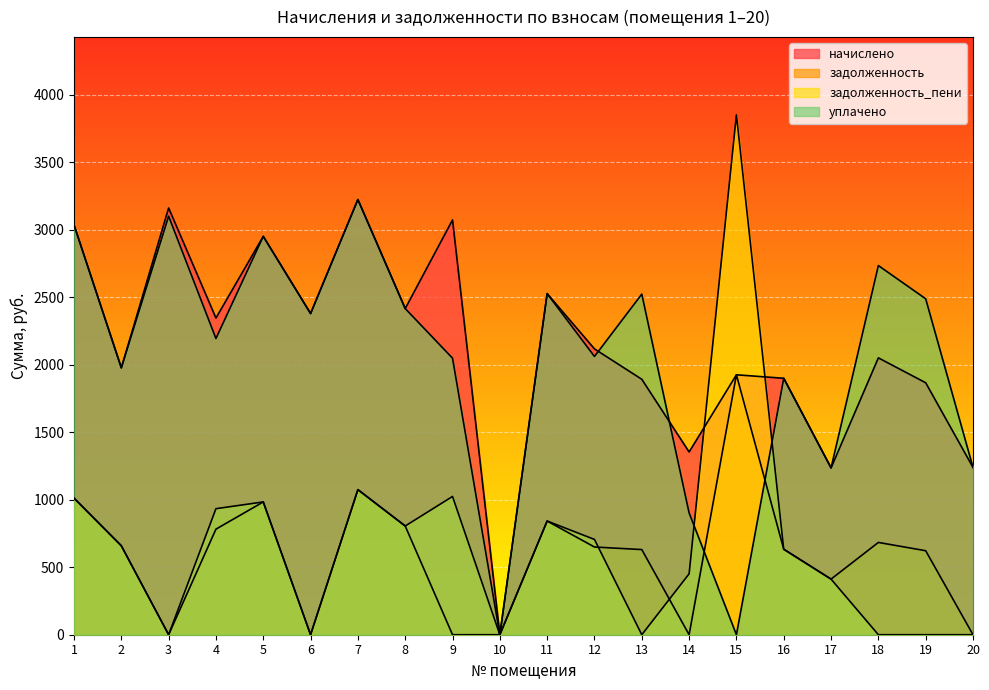

How many lines are shown in the chart?

4